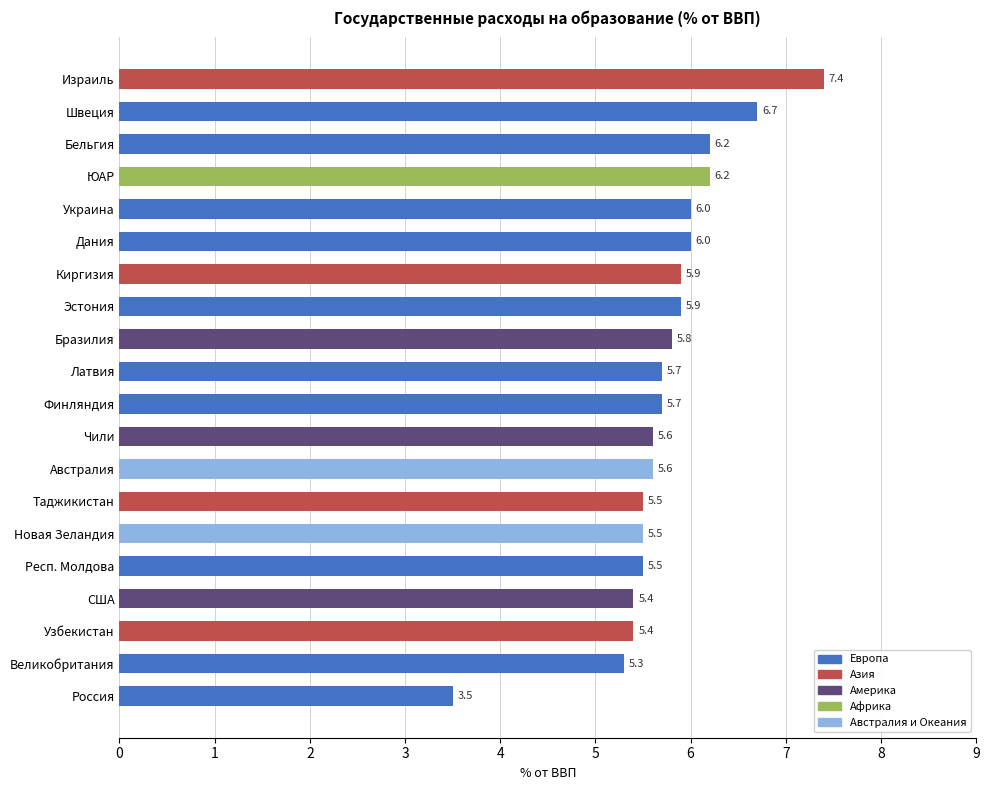

What is the sum of all values?

114.8